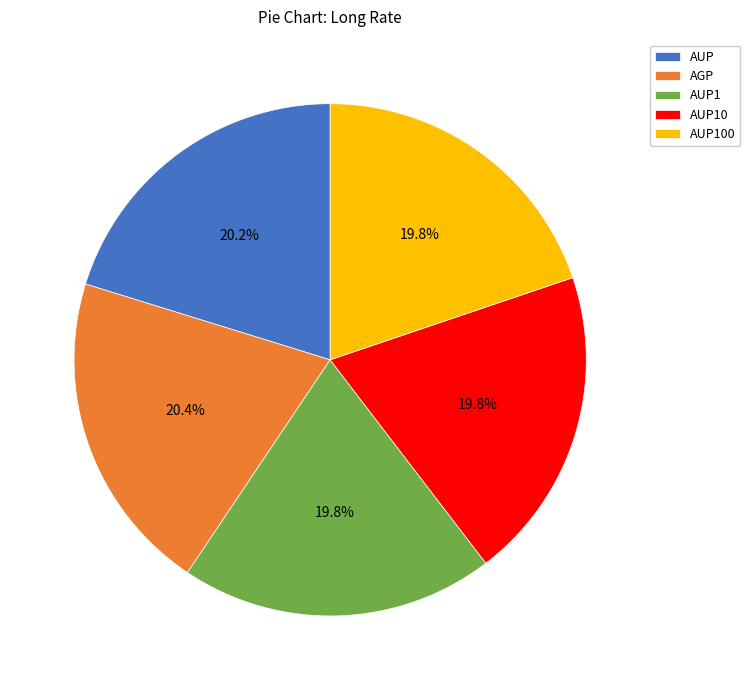

How much of the chart is everything except AUP?

79.8%